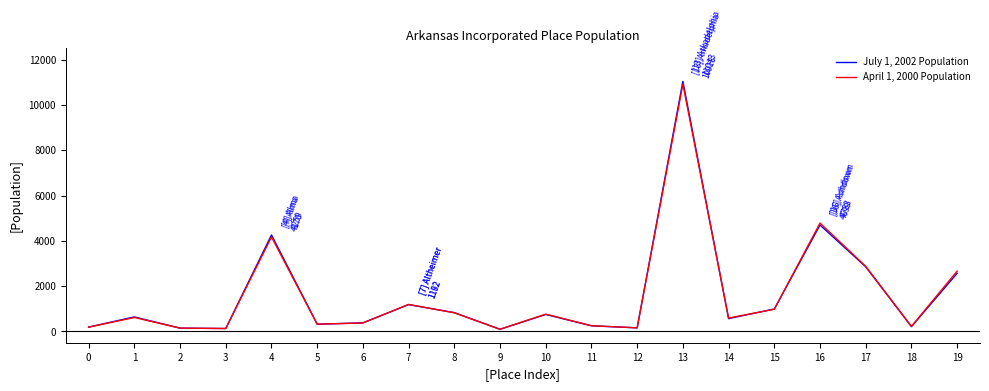

In July 1, 2002 Population, how many points are higher than both neighbors (excluding endpoints)?

6